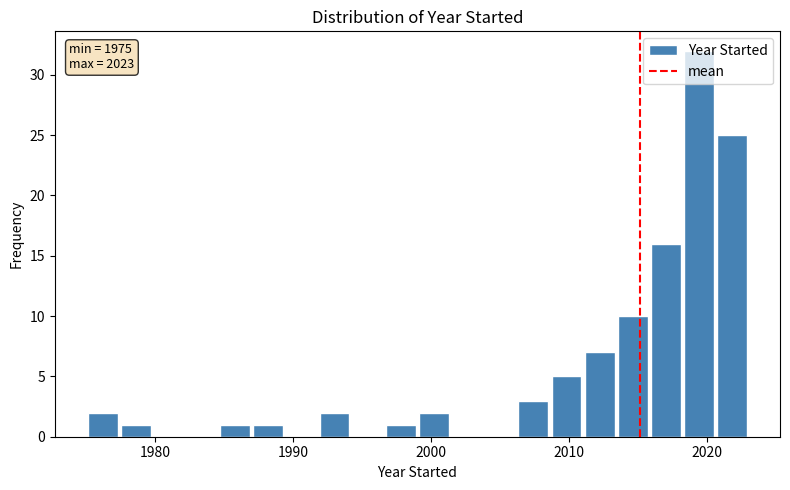

Around what value on the x-axis is the tallest bar? Give the approximate position of its centre, as read against the axis.

2019